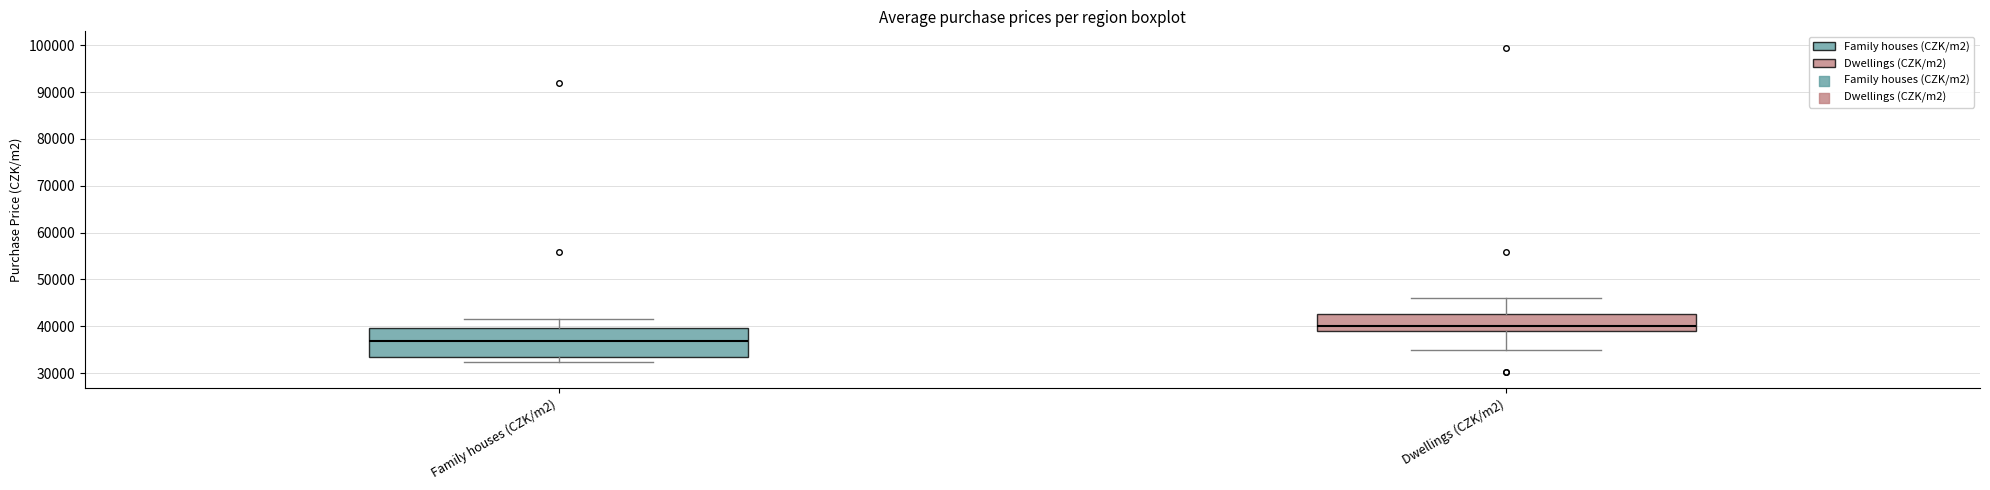

Reading left to right, read every box against the y-axis: the position of its median line, the range the box covers, and the ends of its whiskers. The values are not printed on the chart, so give them approximately, as read against the axis.

Family houses (CZK/m2): median 37000, box 34000 to 40000, whiskers 32000 to 42000
Dwellings (CZK/m2): median 40000, box 39000 to 43000, whiskers 35000 to 46000